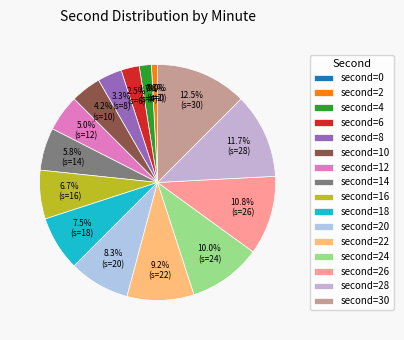

What is the total percentage of 6 and 30?

15.0%